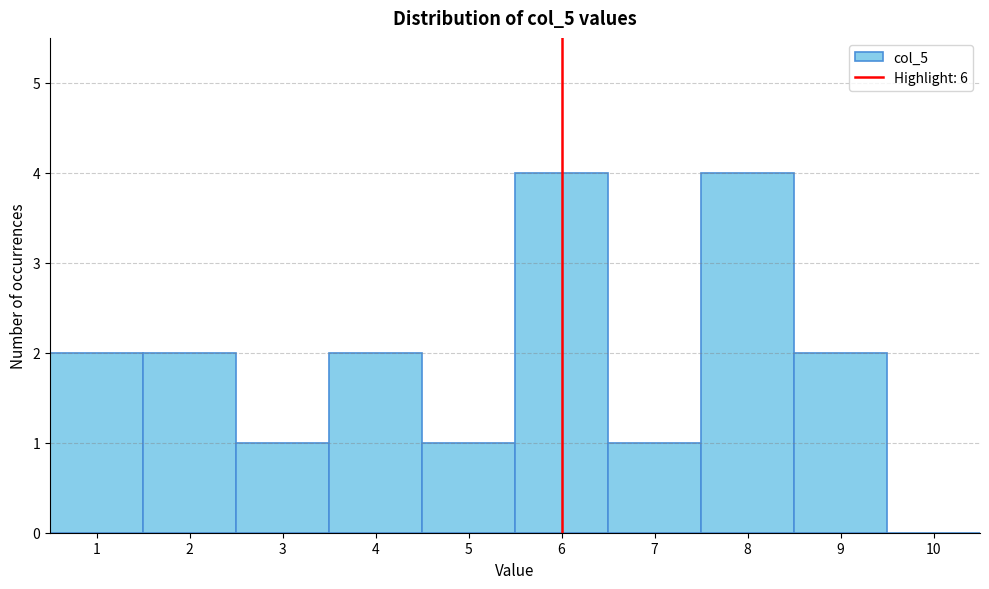

Reading left to right, list every bar in this chart as the range it spans on the x-axis followed by its height. The values are not printed on the chart, so give them approximately, as read against the axis.

0.5 to 1.5: 2
1.5 to 2.5: 2
2.5 to 3.5: 1
3.5 to 4.5: 2
4.5 to 5.5: 1
5.5 to 6.5: 4
6.5 to 7.5: 1
7.5 to 8.5: 4
8.5 to 9.5: 2
9.5 to 10.5: 0